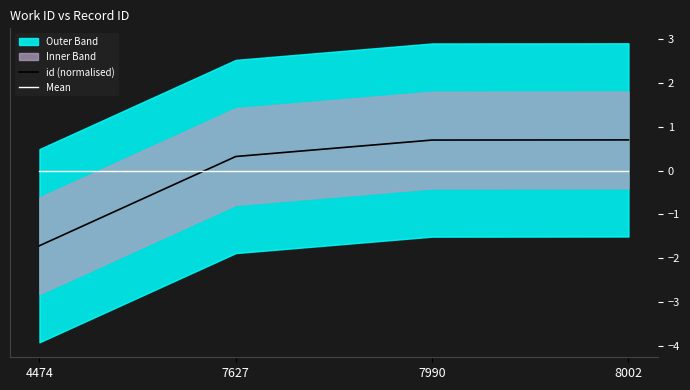

How many lines are shown in the chart?

2